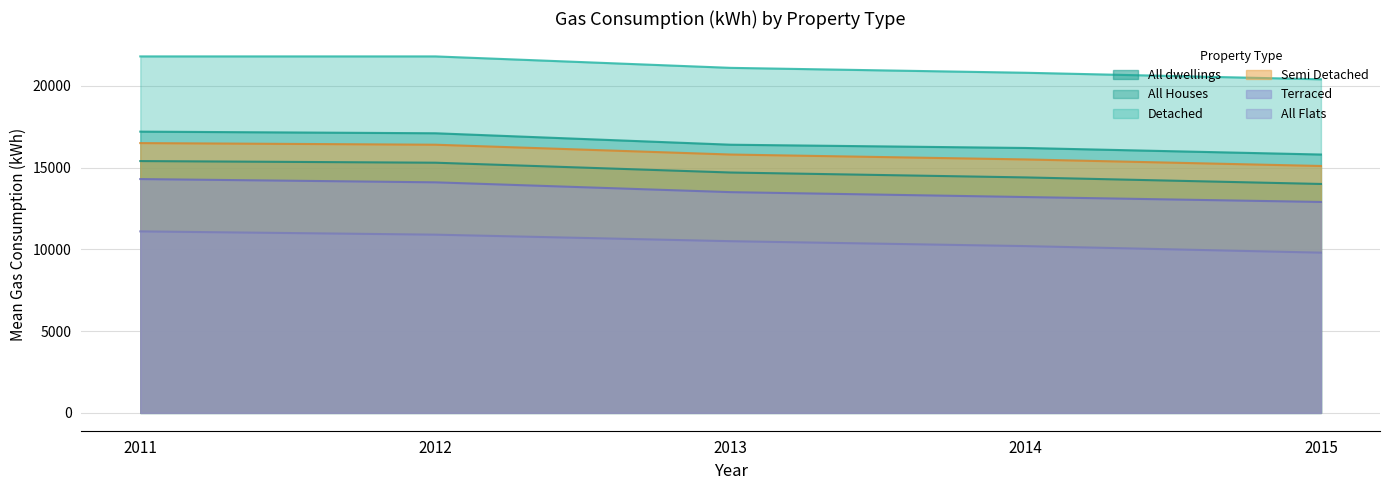

List the series in order of their peak value, lowest first.

All Flats, Terraced, All dwellings, Semi Detached, All Houses, Detached